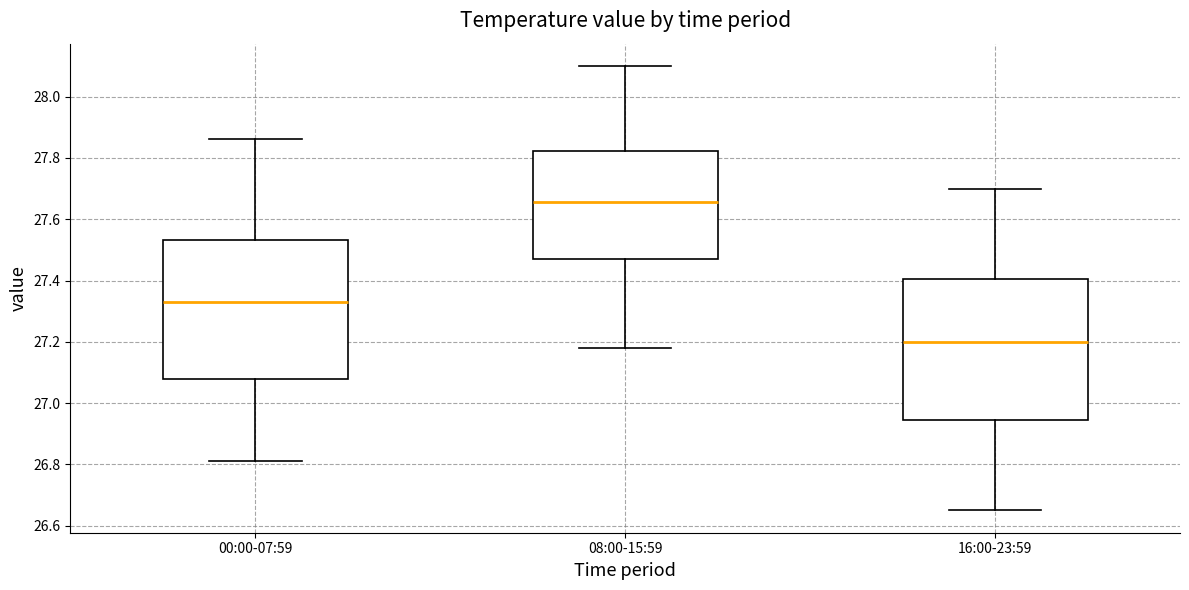

Reading left to right, transcribe this box plot: for each box, give where its median line is, the range the box spans, and where its two whiskers end, as read against the y-axis. The values are not printed on the chart, so give them approximately, as read against the axis.

00:00-07:59: median 27.34, box 27.08 to 27.54, whiskers 26.82 to 27.86
08:00-15:59: median 27.66, box 27.48 to 27.82, whiskers 27.18 to 28.10
16:00-23:59: median 27.20, box 26.94 to 27.40, whiskers 26.66 to 27.70